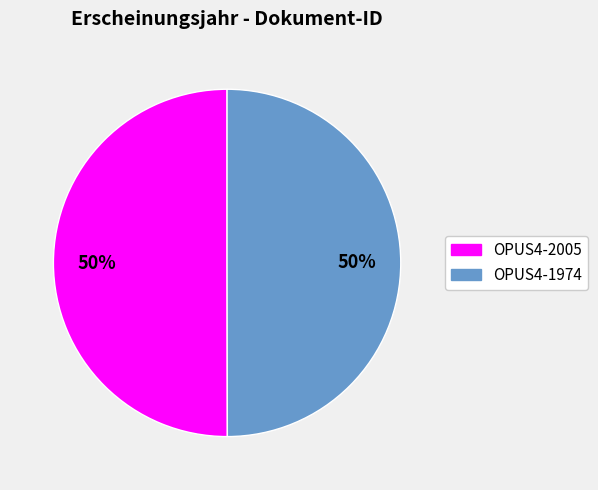

What is the ratio of the value at OPUS4-1974 to the value at OPUS4-2005?

1.0